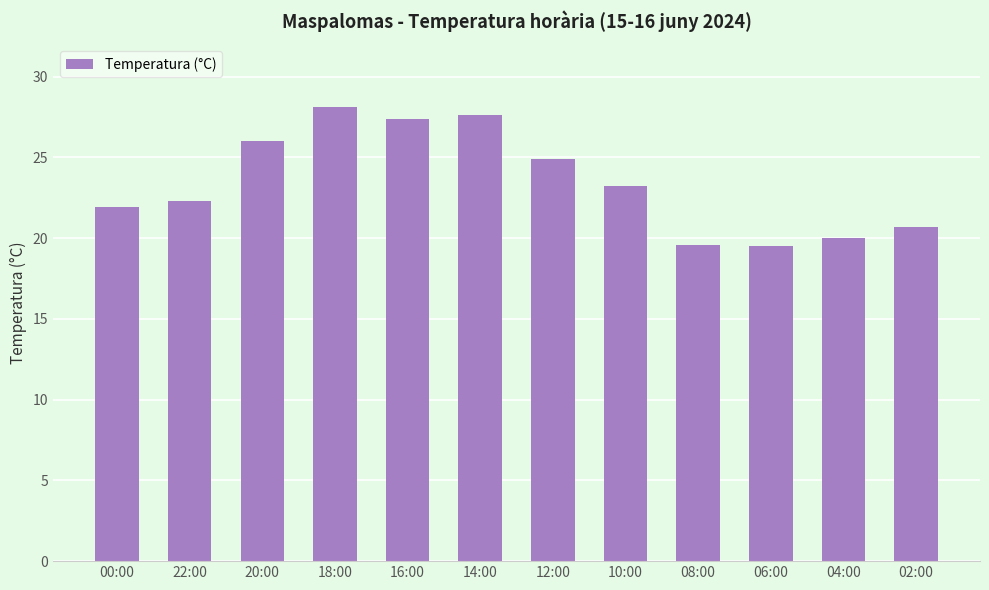

What is the label of the 9th bar from the right?

18:00